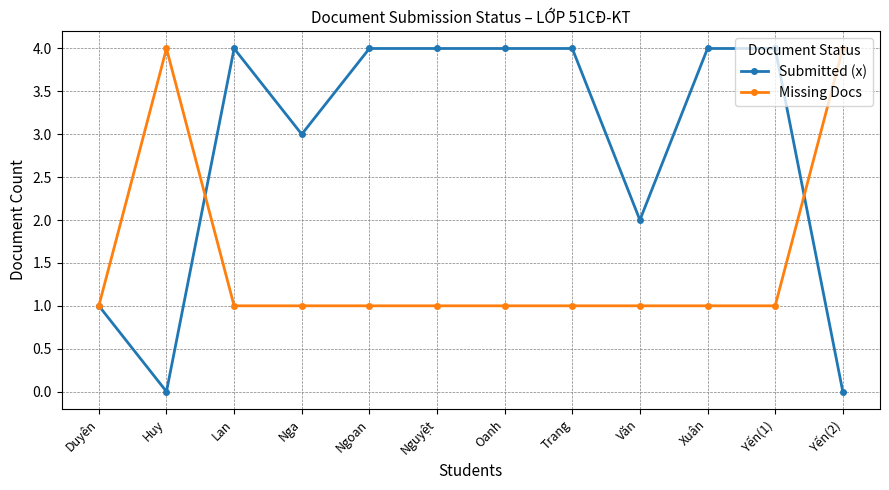

What are all the series names shown in the legend?

Submitted (x), Missing Docs